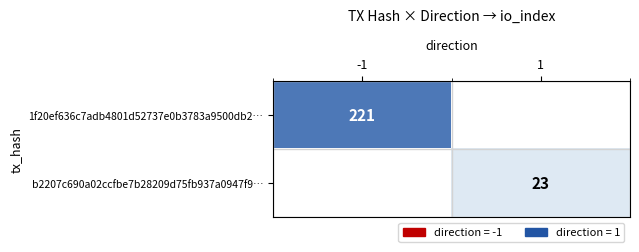

Is the value of 1f20ef636c7adb4801d52737e0b3783a9500db2… at -1 greater than the value of b2207c690a02ccfbe7b28209d75fb937a0947f9… at 1?

Yes